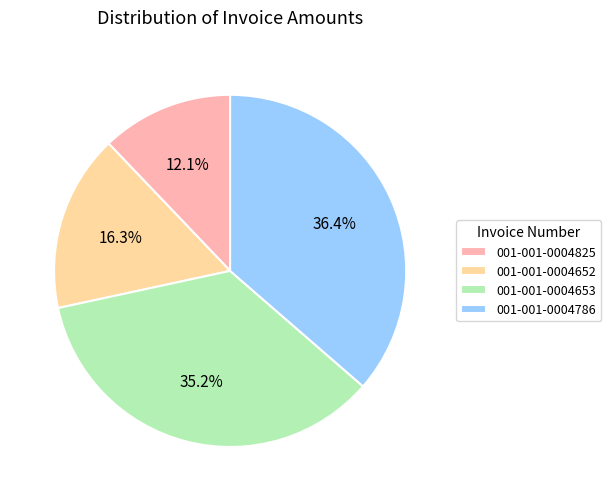

Rank the categories by value from lowest to highest.

001-001-0004825, 001-001-0004652, 001-001-0004653, 001-001-0004786